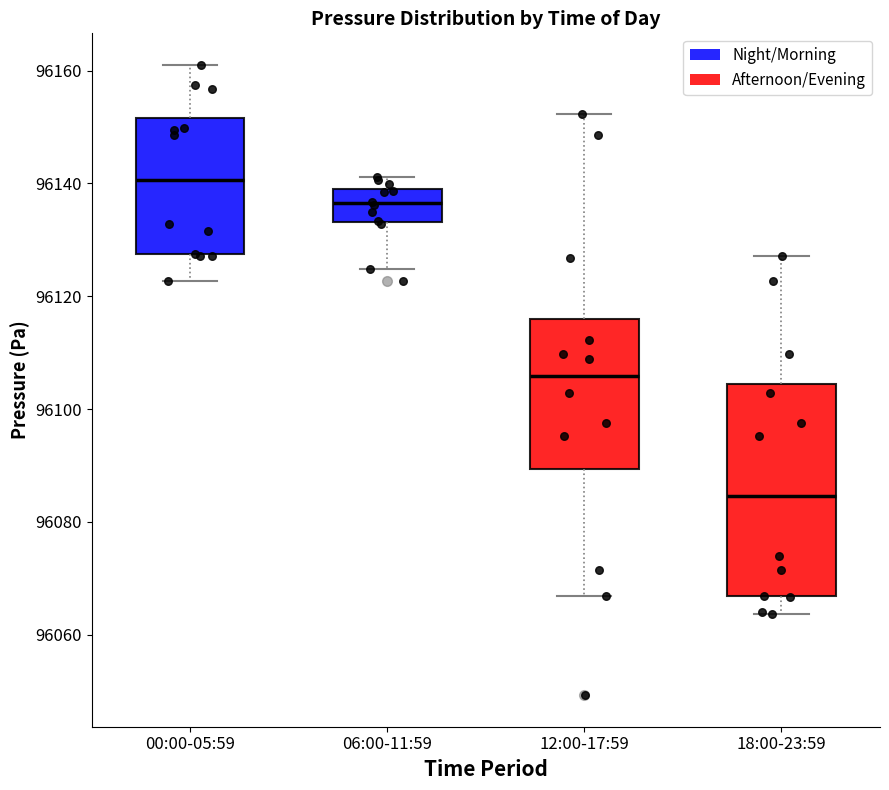

Comparing the boxes themselves (not the whiskers), which one is the tallest?

18:00-23:59